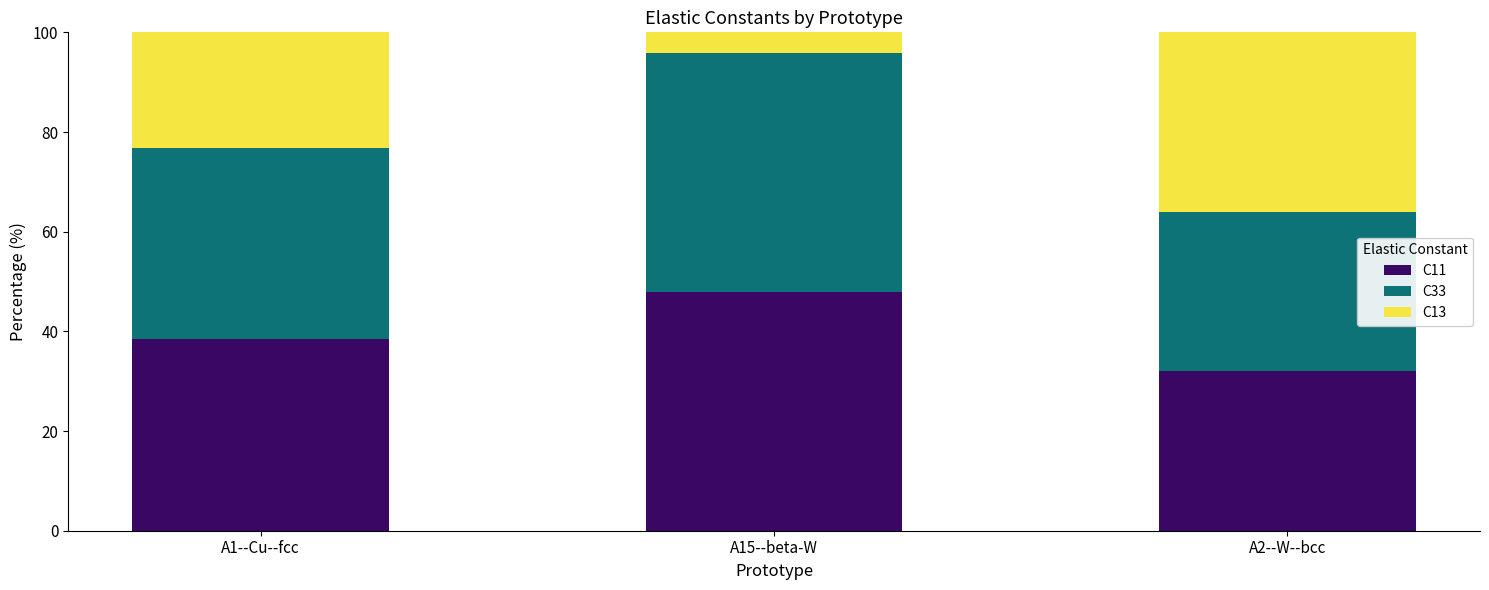

Does the chart contain any negative values?

No